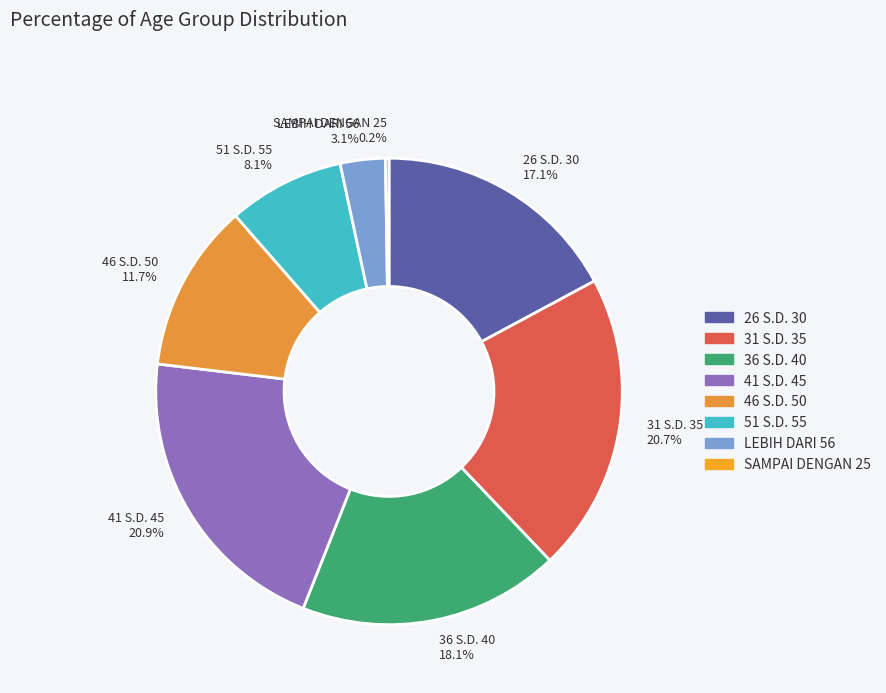

Is there any slice that represents more than half of the pie?

No